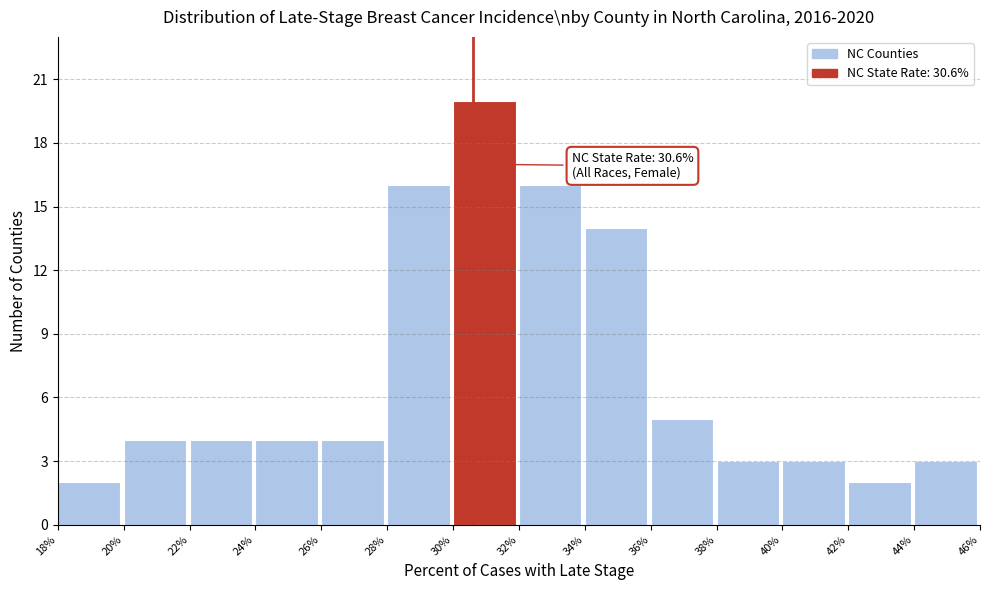

Over which range of the x-axis is the bar tallest?

30% to 32%